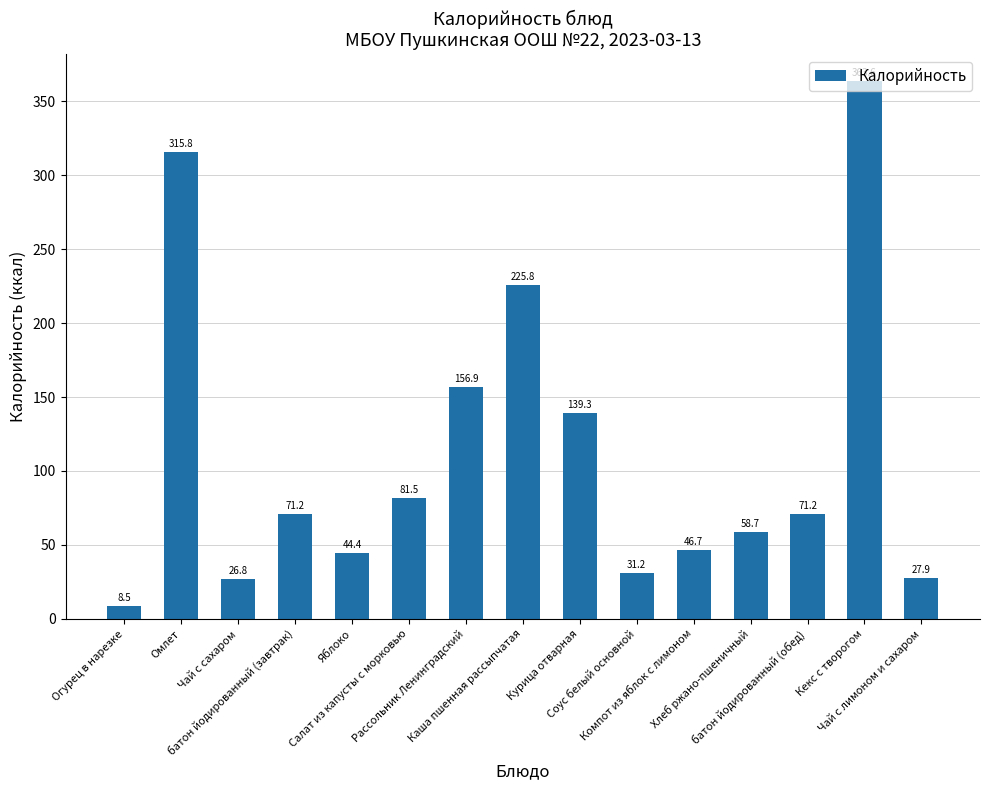

What is the label of the 11th bar from the left?

Компот из яблок с лимоном